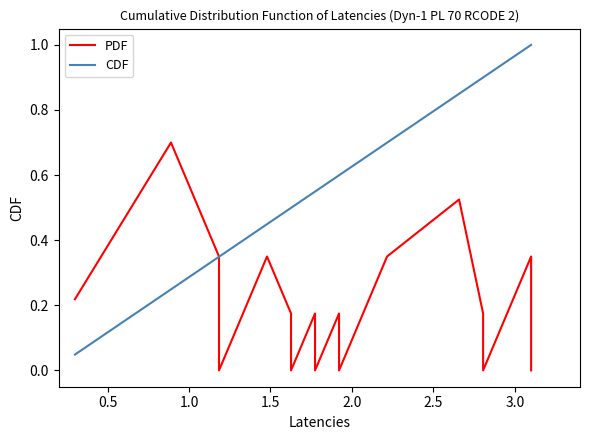

List the series in order of their overall mean, highest first.

CDF, PDF